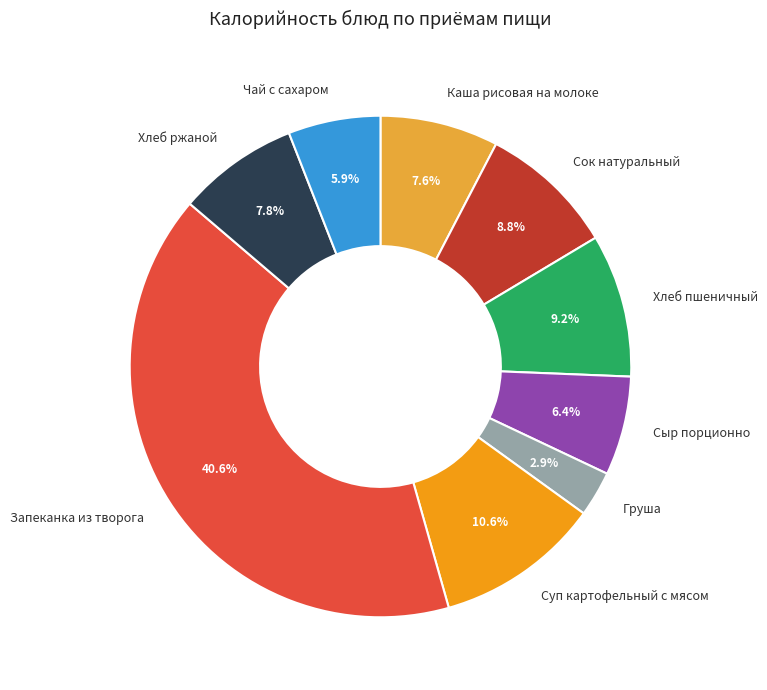

How many slices are in this pie chart?

9